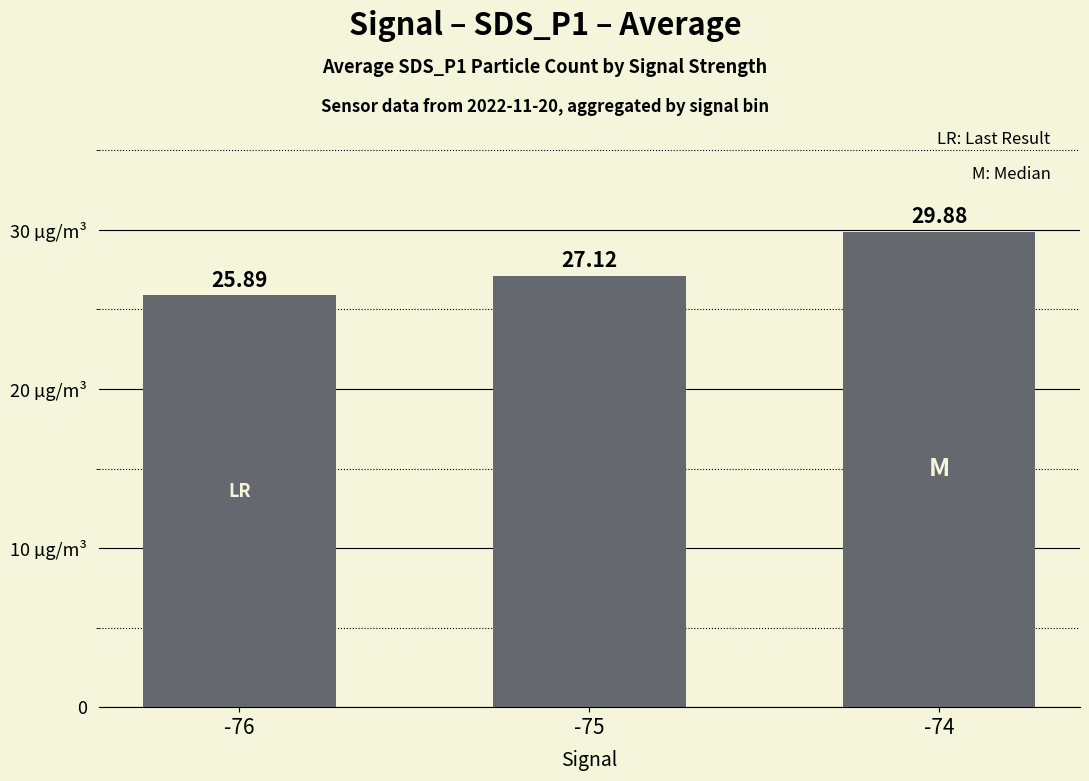

What is the value of the 1st bar from the left?

25.9